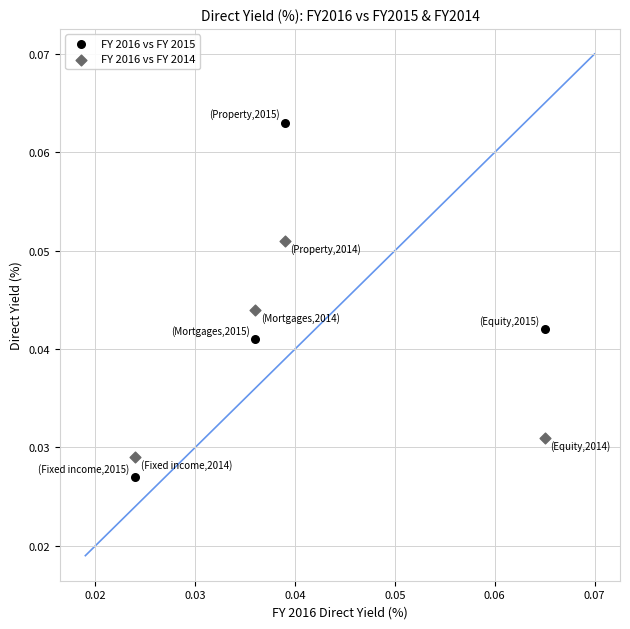

Which series has the largest Y range (max minus min)?

FY 2016 vs FY 2015